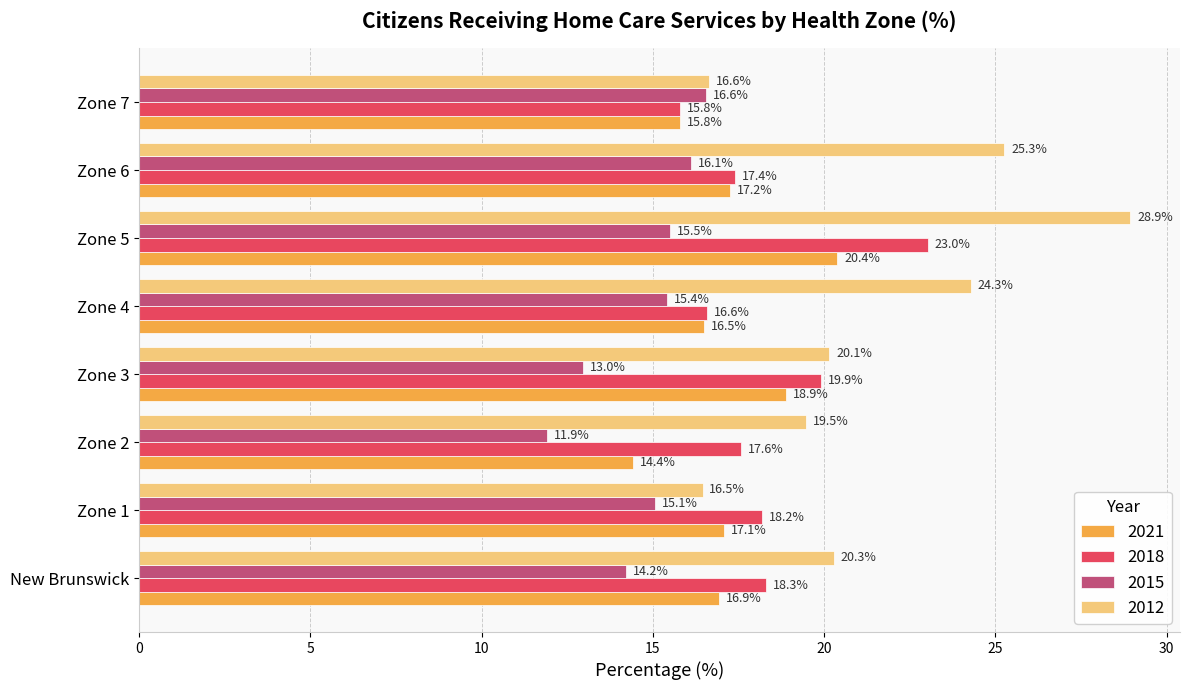

At which label does 2015 reach its minimum?

Zone 2